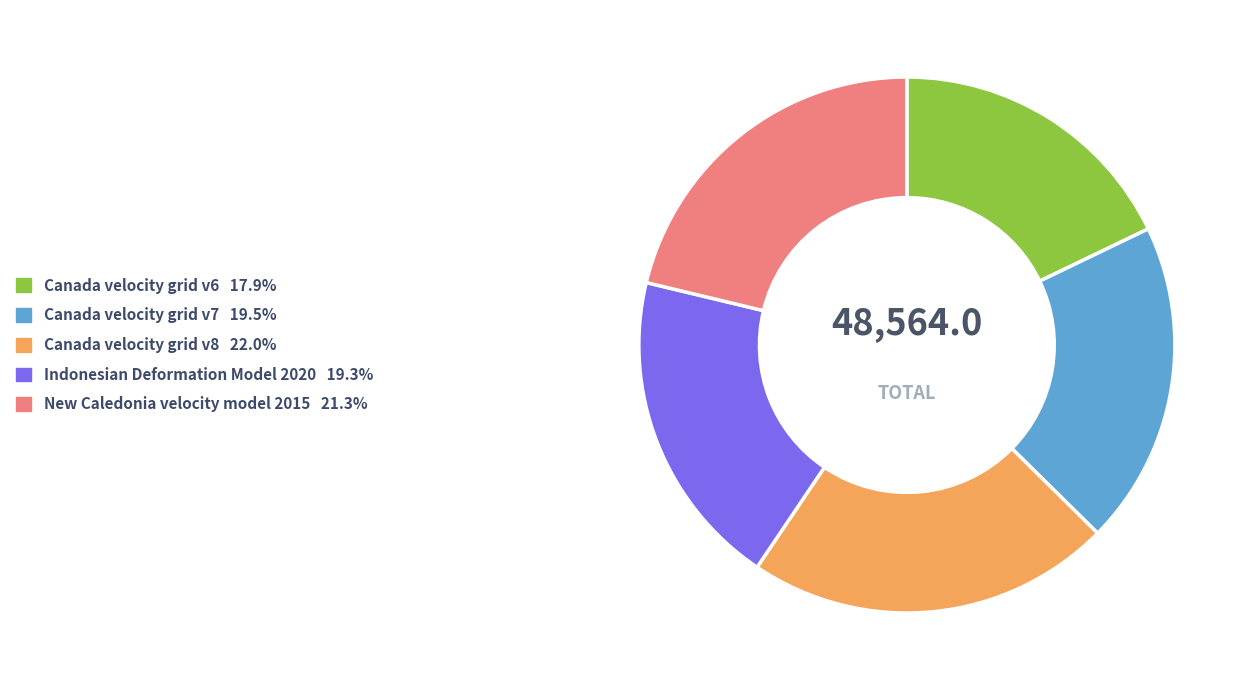

Is there a majority slice in this chart?

No